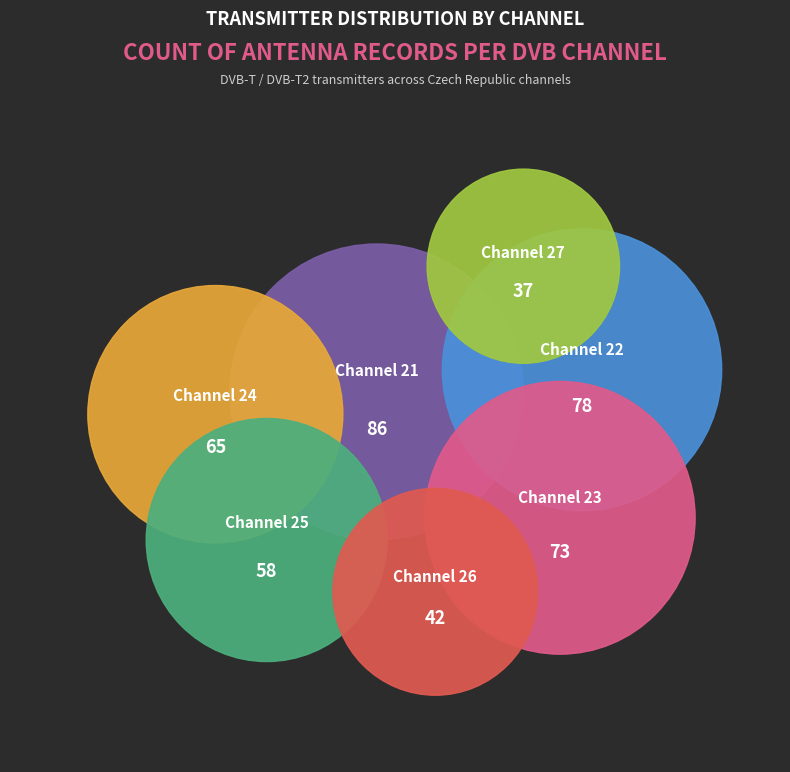

To the nearest percent, what is the average slice percentage?

14%